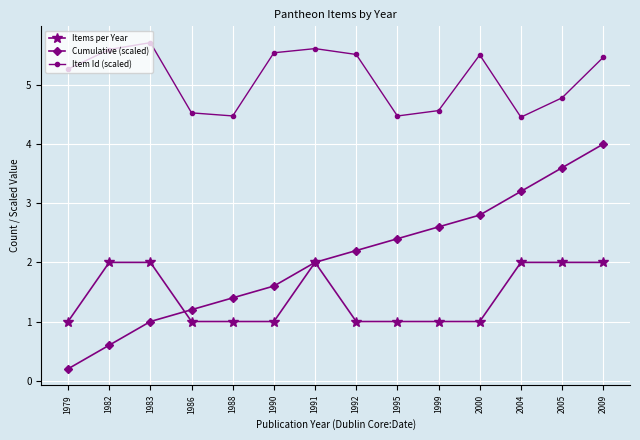

Where is the first local maximum for Item Id (scaled)?

1983